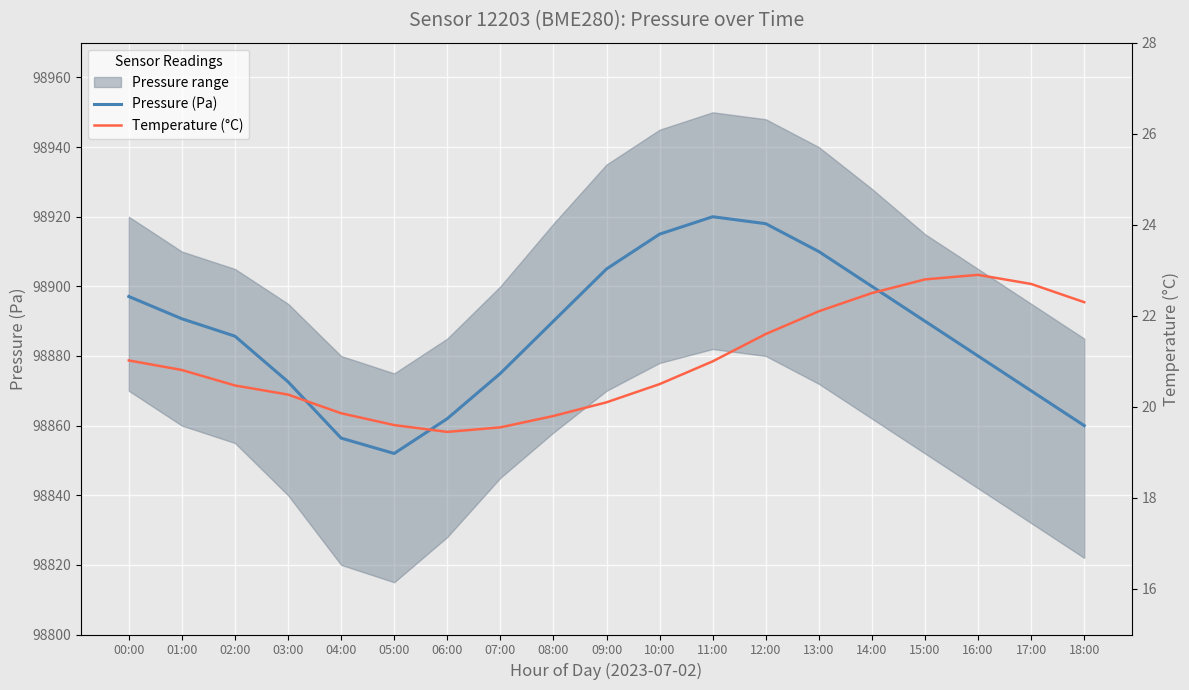

True or false: Pressure (Pa) has a value of 98860.0 at 18:00.

True